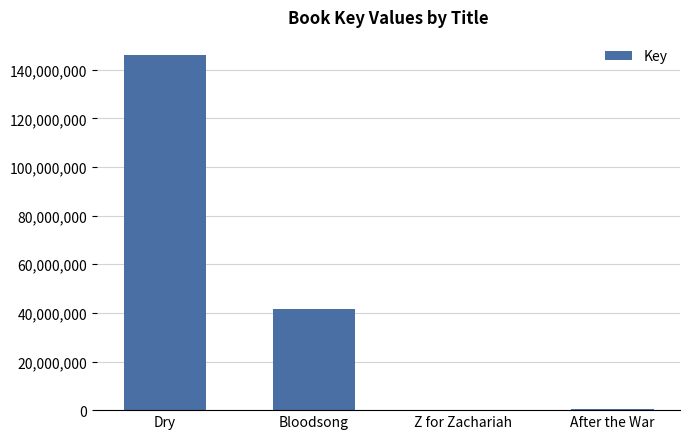

Count the number of categories in the chart.

4